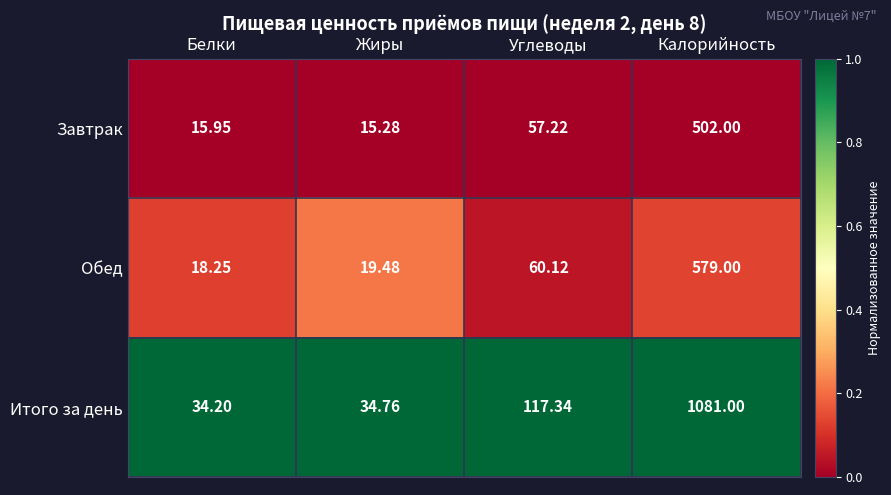

Where is Итого за день nearest to the value 557?

Углеводы